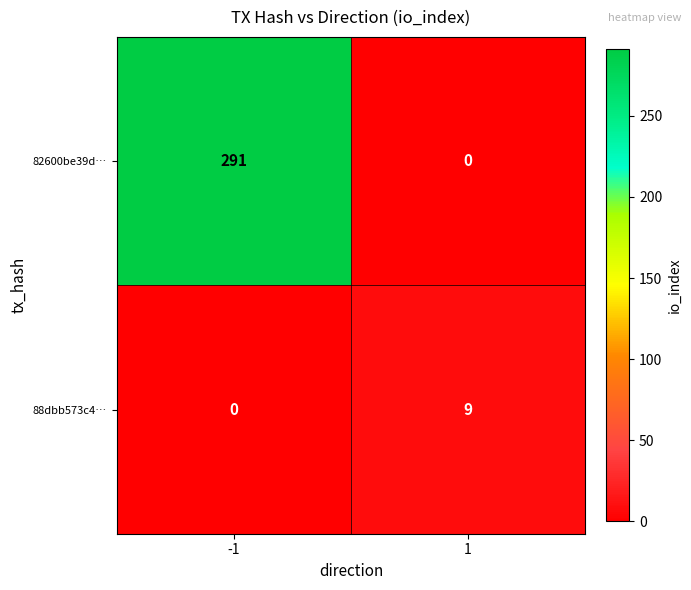

How many series are shown in this chart?

2